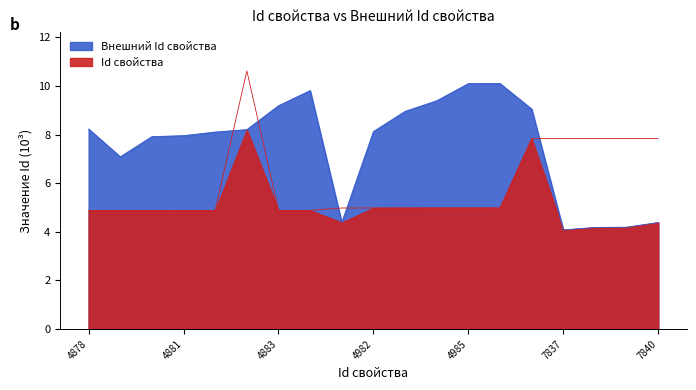

Does the chart have visible grid lines?

No